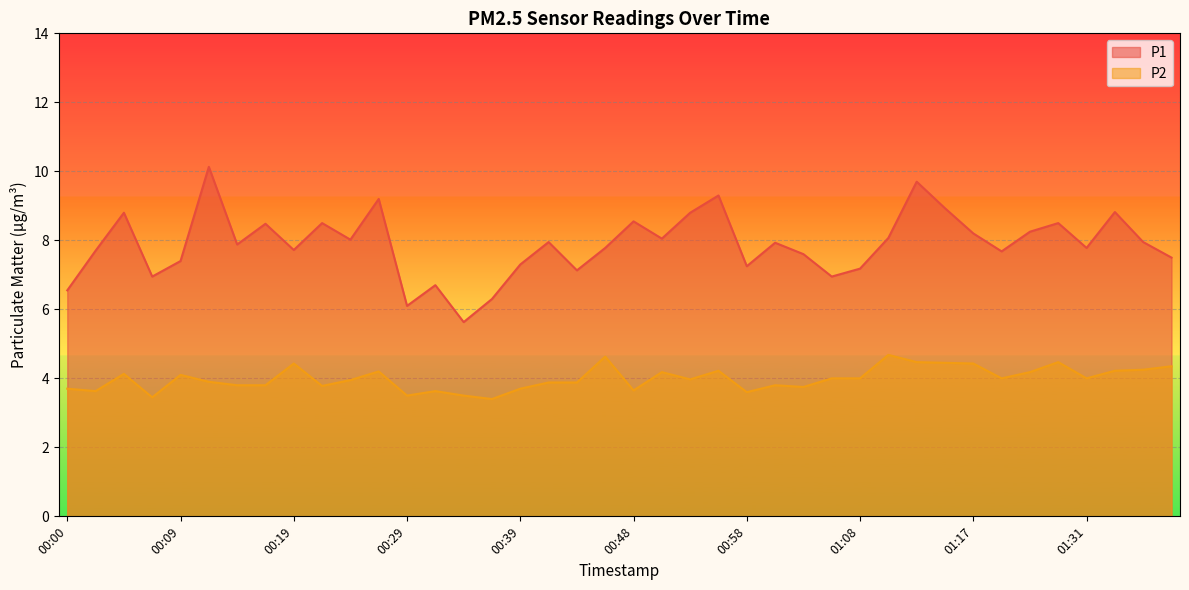

True or false: P2 has a value of 3.6 at 00:02.

True